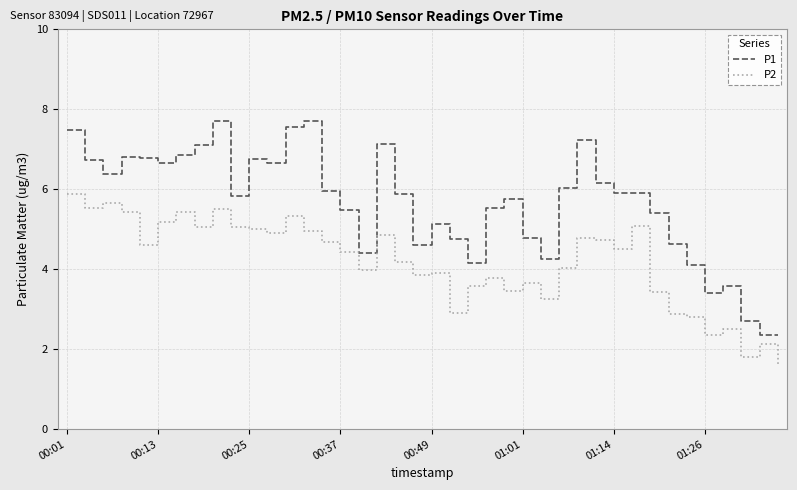

What is the difference between the maximum and minimum values in the P2 series?

4.3